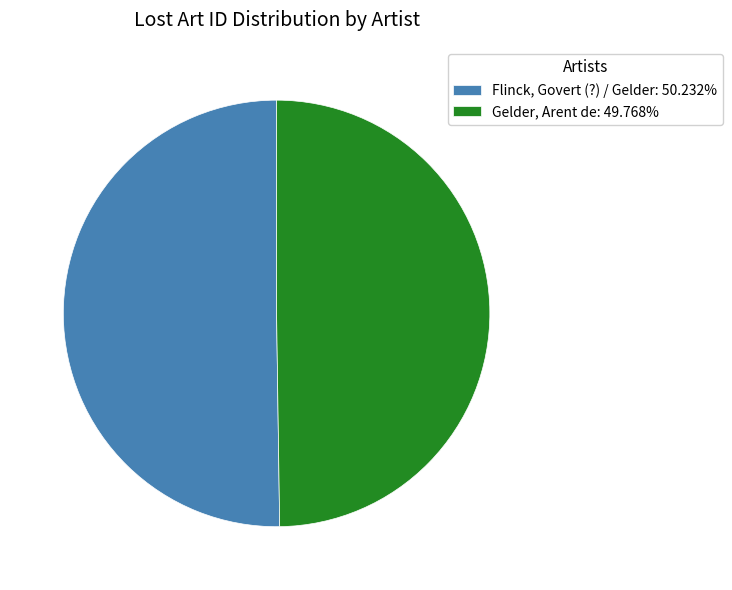

Is the sum of Gelder, Arent de: 49.768% and Flinck, Govert (?) / Gelder: 50.232% greater than half?

Yes